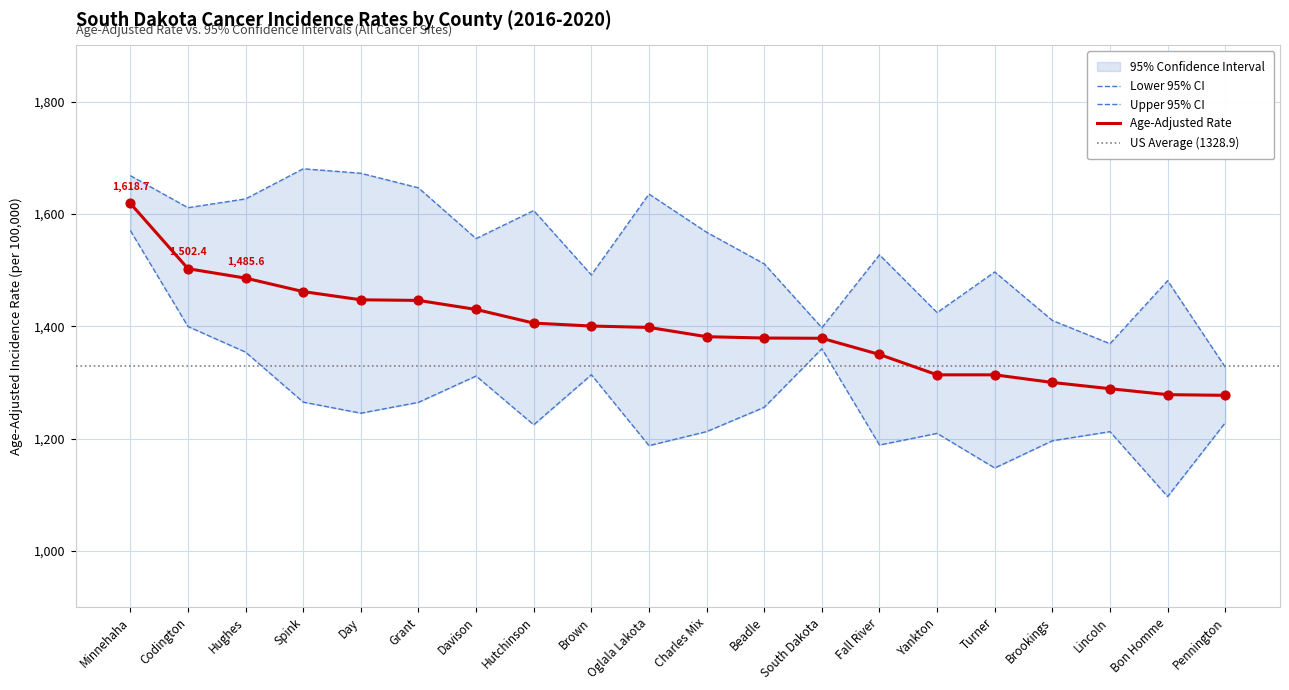

At which category is the sum across all series the highest?

Minnehaha